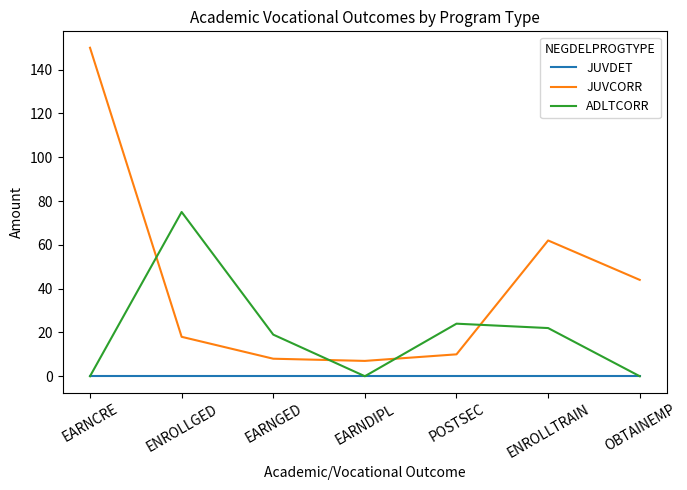

Between which two adjacent categories do ADLTCORR and JUVCORR first intersect?

EARNCRE and ENROLLGED